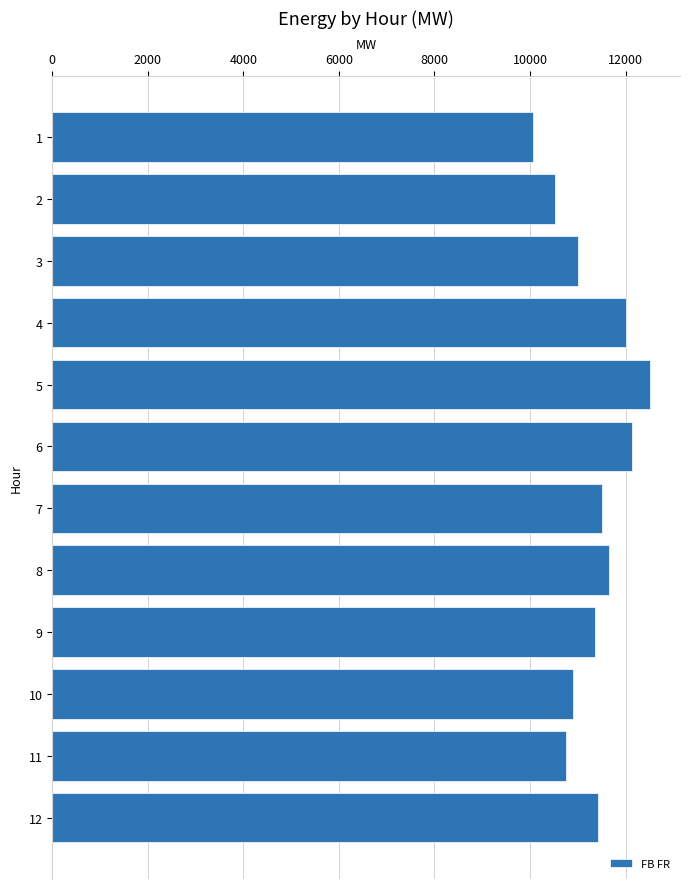

What is the greatest value displayed?

12514.8